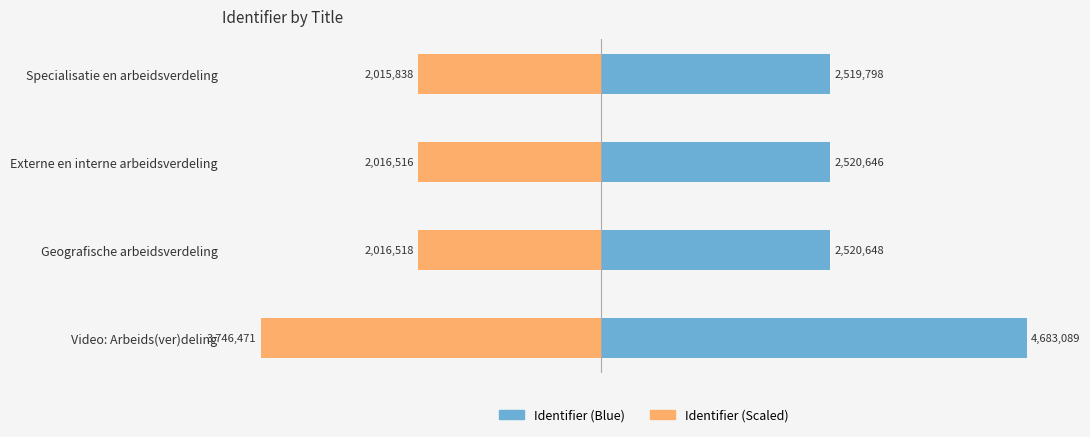

What is the average value of the Identifier (Blue) series?

3061045.2